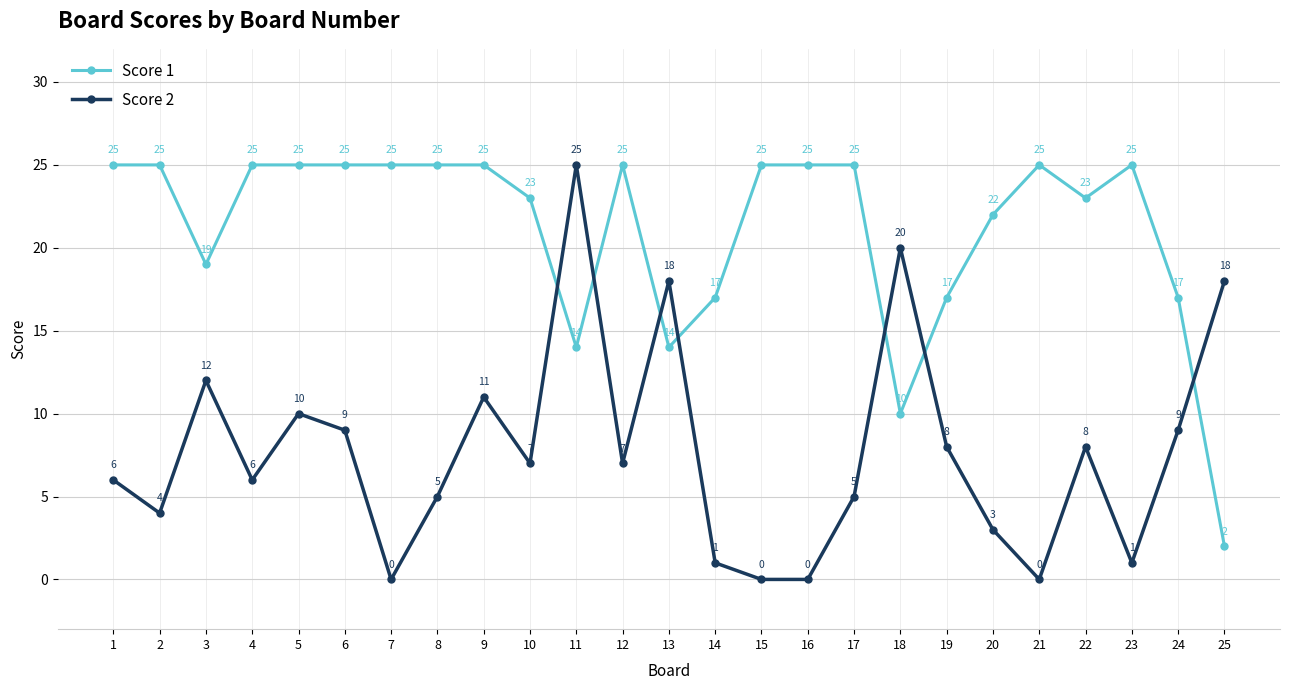

True or false: Score 2 has more than 0 interior local peaks.

True